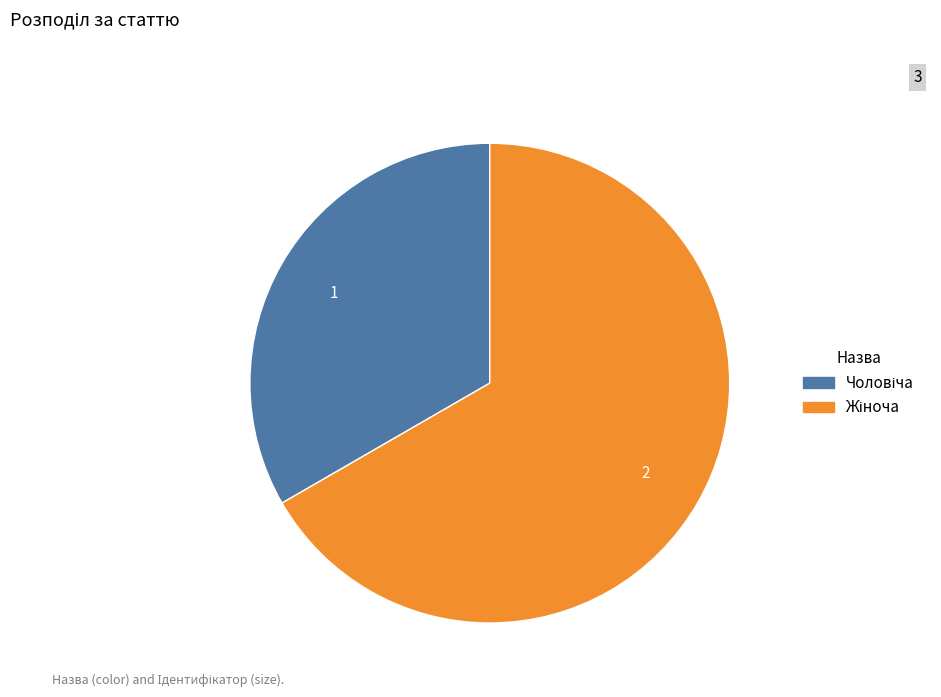

Is there any slice that represents more than half of the pie?

Yes